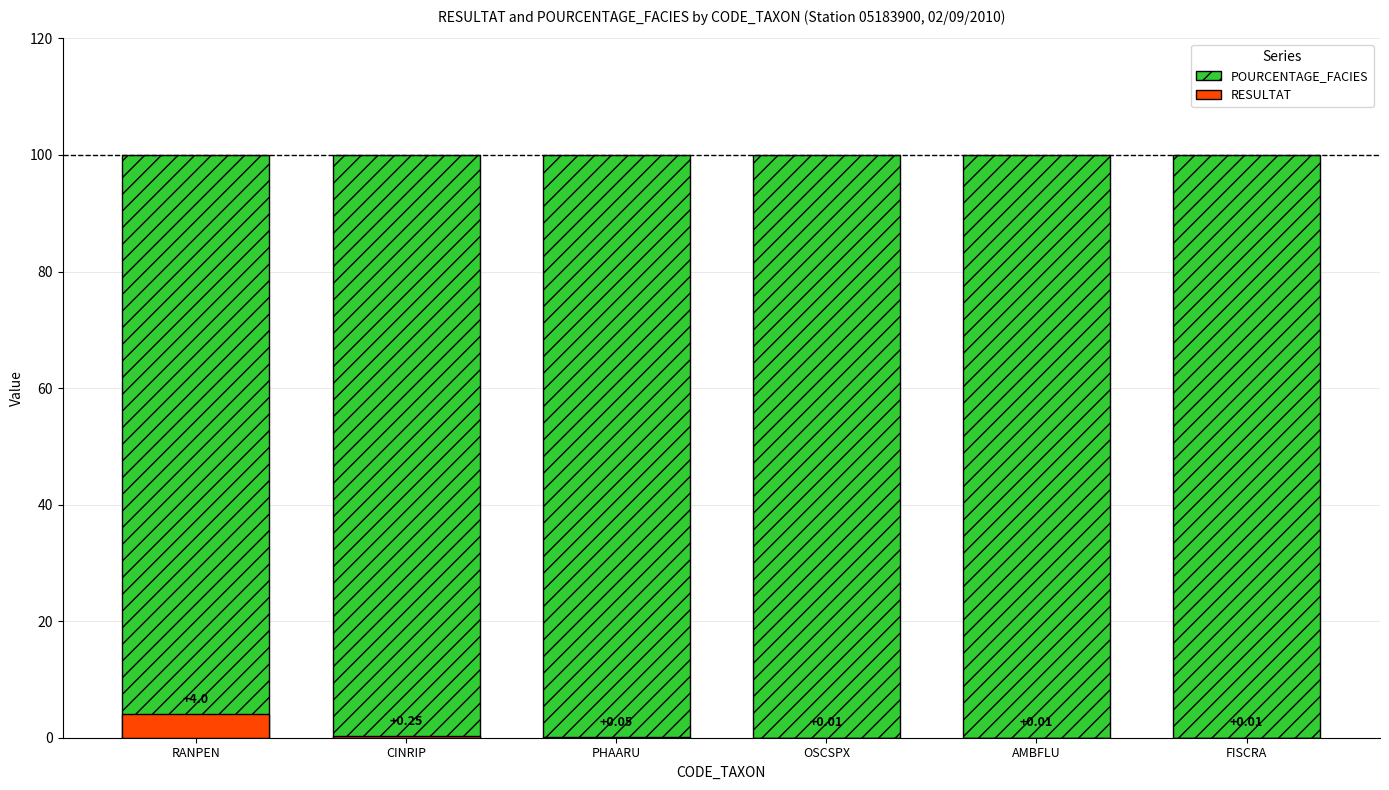

What is the difference between the second highest and minimum values in the RESULTAT series?

0.2